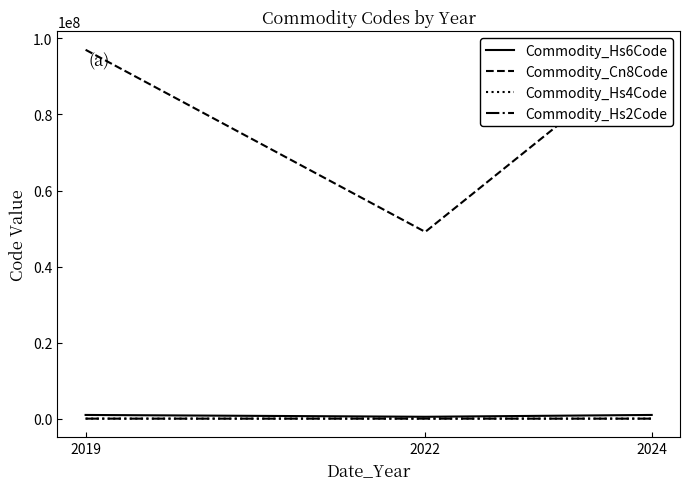

What is the value of the Commodity_Hs6Code point at the 1st from the left?

970175.7